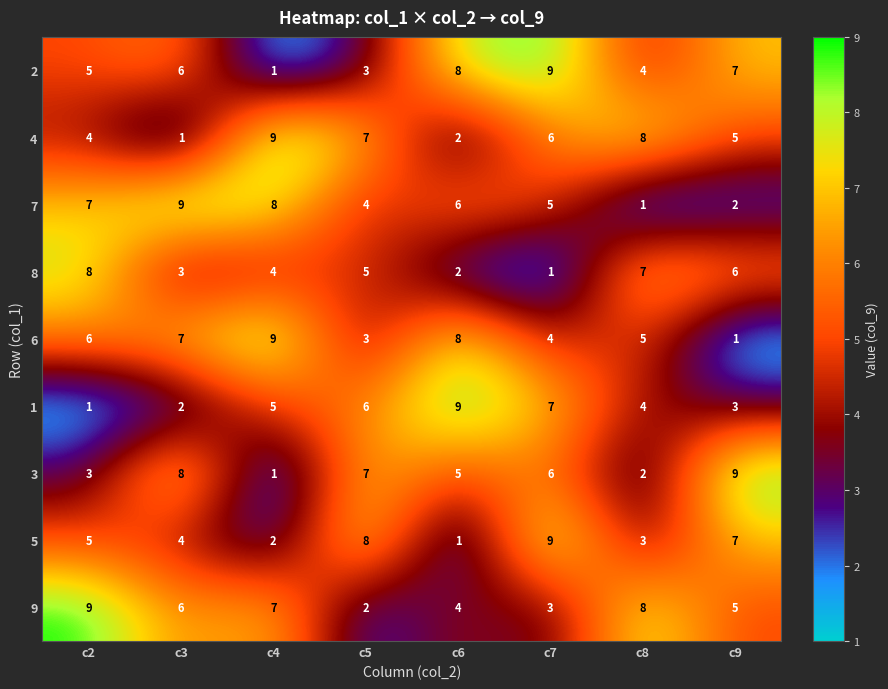

True or false: 8 has a value of 5 at c5.

True